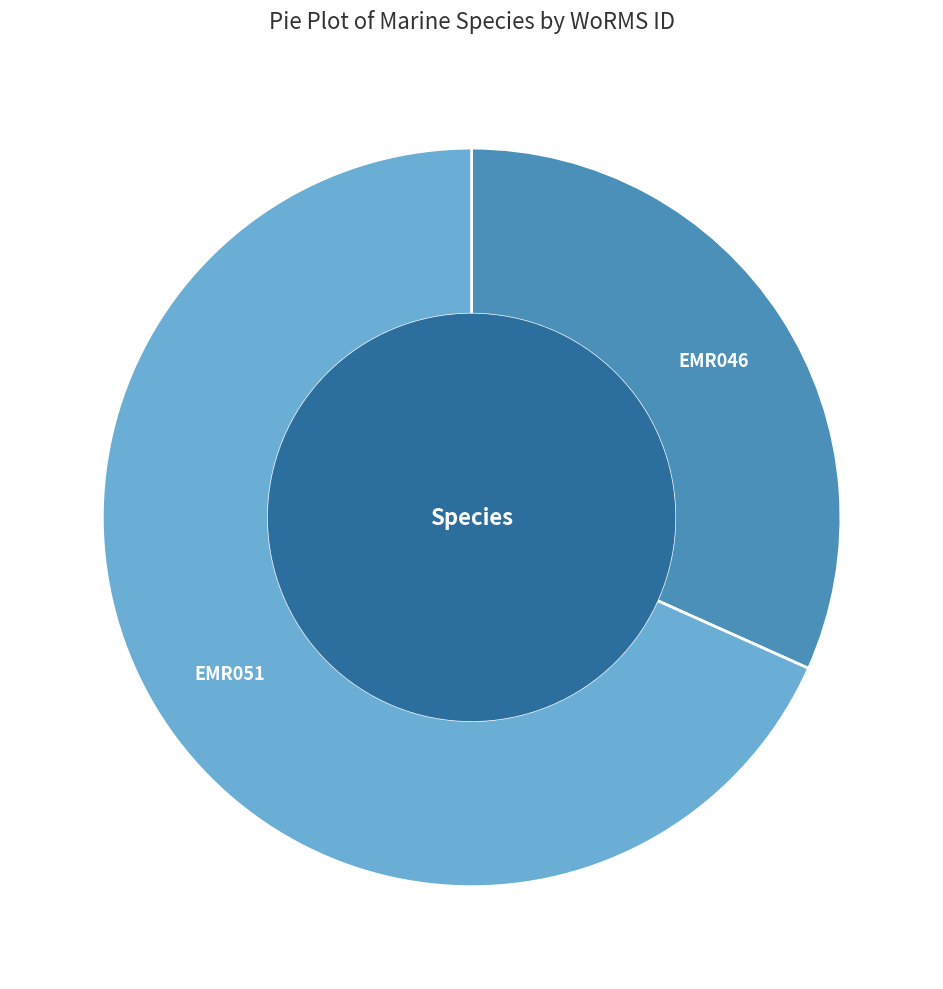

Rank the categories by value from highest to lowest.

EMR051, EMR046